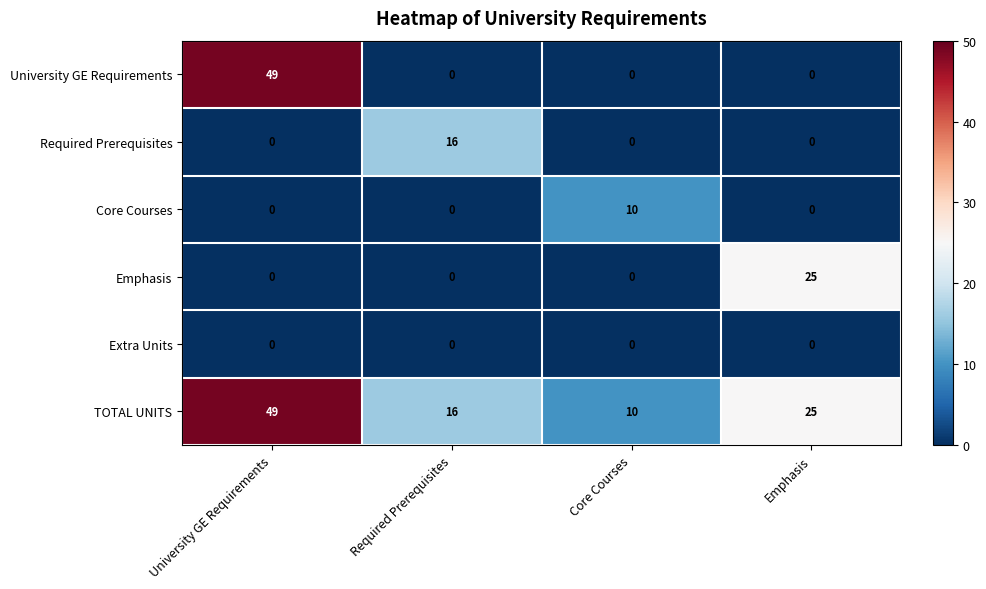

Between Core Courses and Emphasis, which series saw the biggest shift?

Emphasis